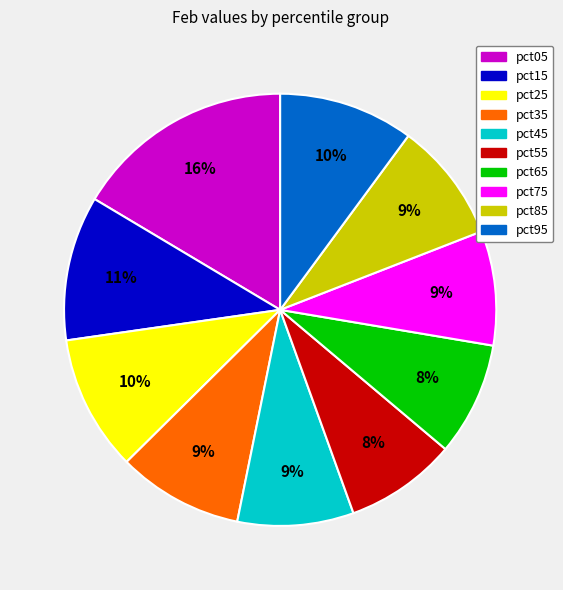

Between pct05 and pct45, which is larger?

pct05